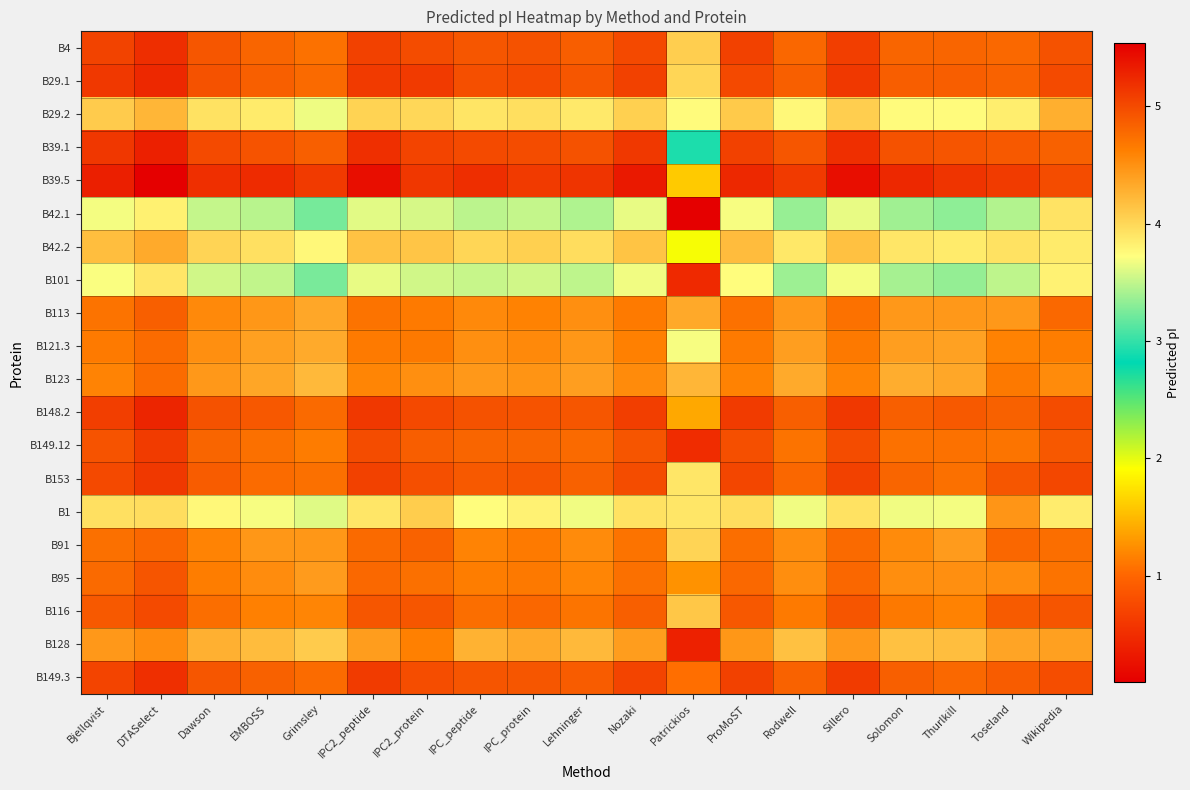

Which category has the lowest value across all series?

Patrickios